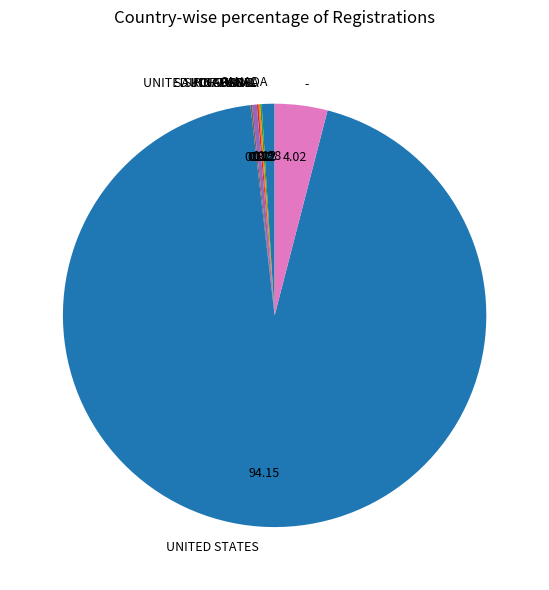

What is the ratio of the value at CANADA to the value at SINGAPORE?

2.7